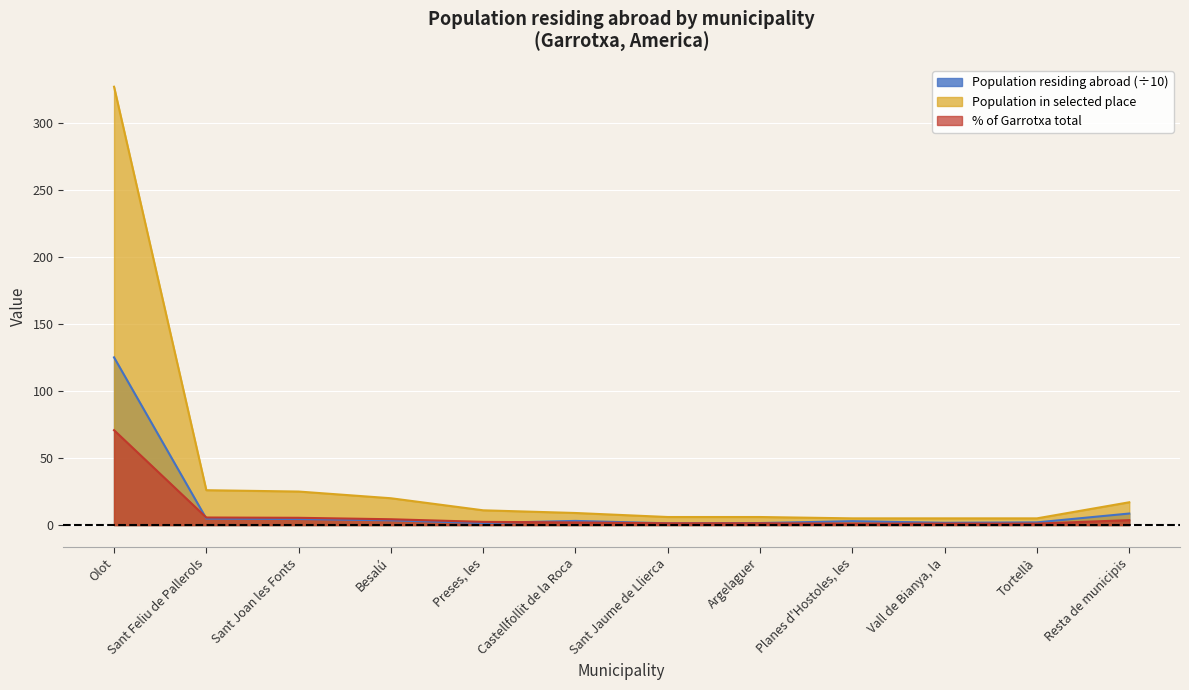

Rank the series at Sant Joan les Fonts from lowest to highest value.

Population residing abroad, % of total, Population in selected place